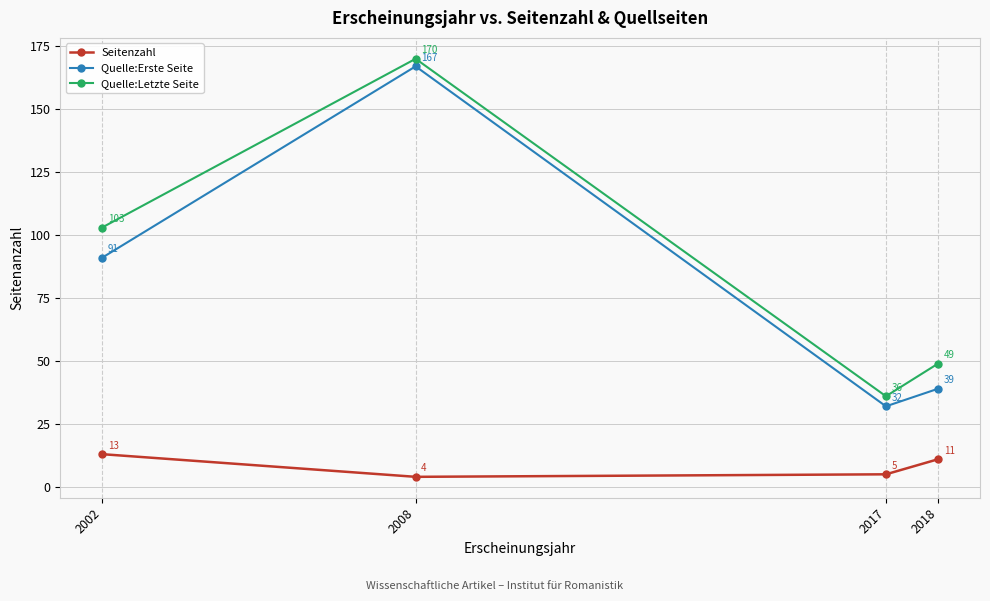

The Quelle:Letzte Seite series shows 103 at 2002. True or false?

True